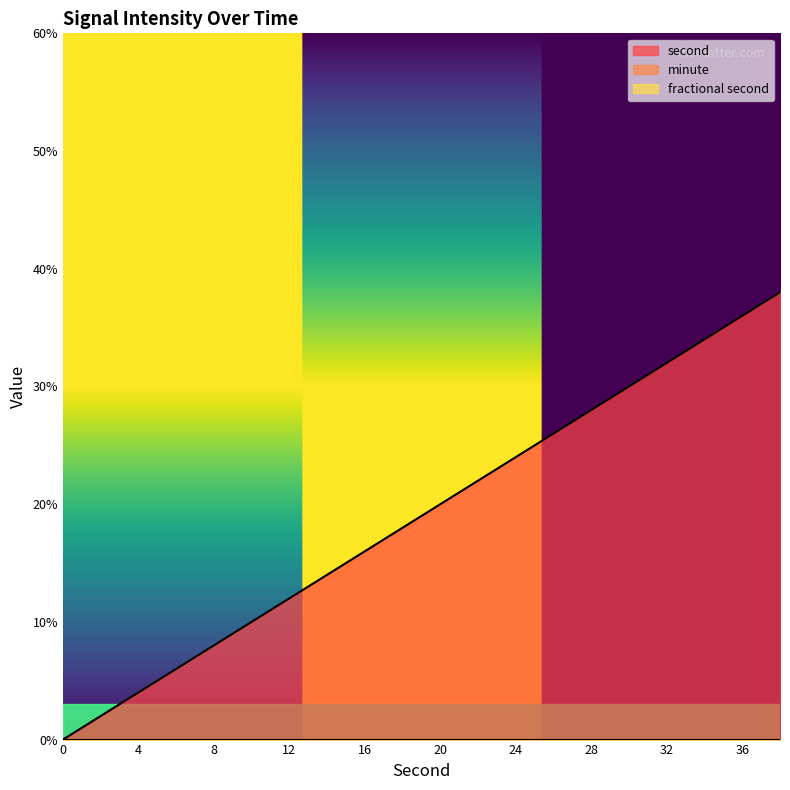

True or false: second has more than 2 interior local peaks.

False